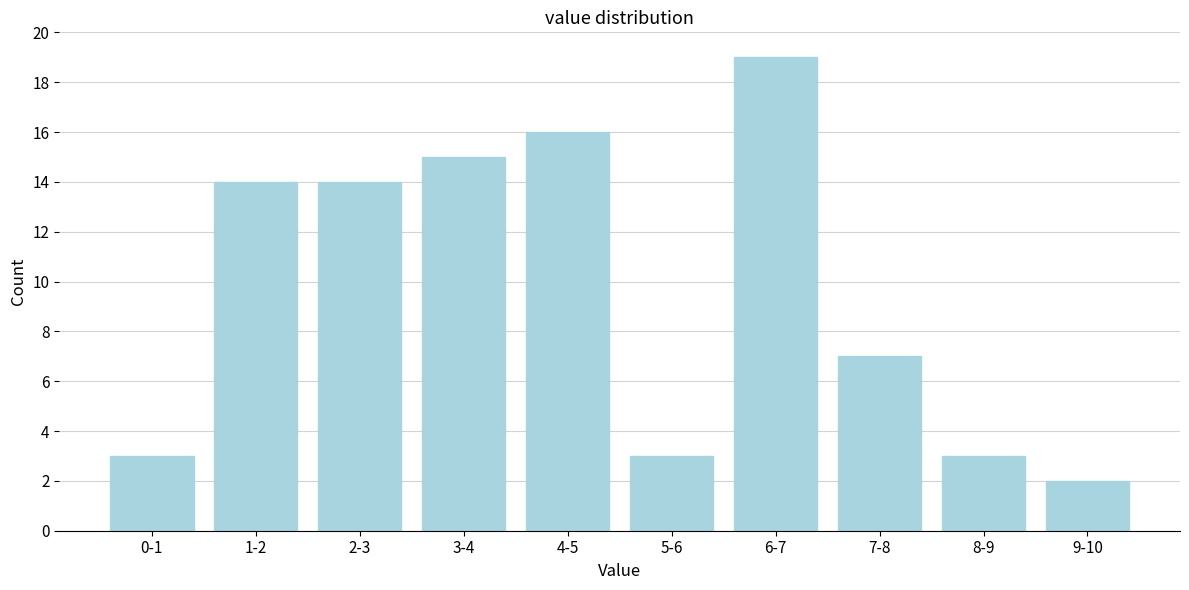

Reading left to right, list all the values displayed in this chart.

0-1=3	1-2=14	2-3=14	3-4=15	4-5=16	5-6=3	6-7=19	7-8=7	8-9=3	9-10=2